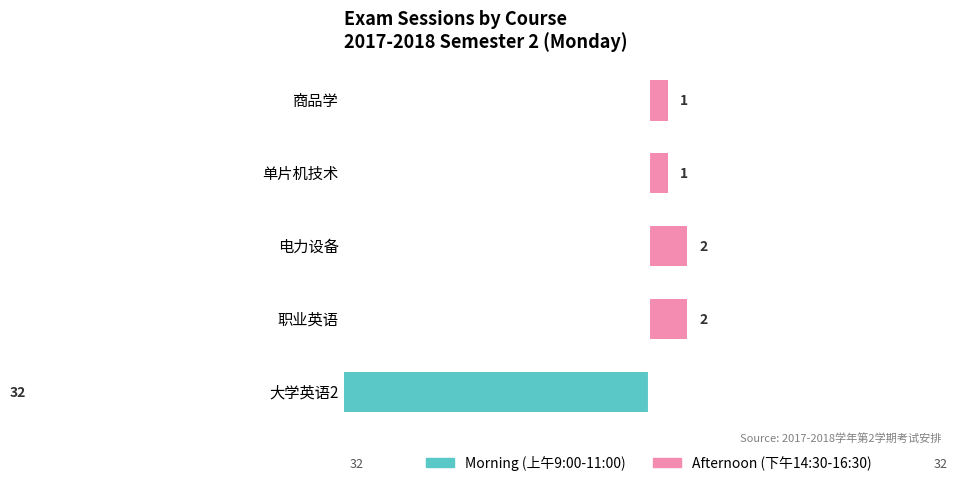

How many groups of bars are there?

5